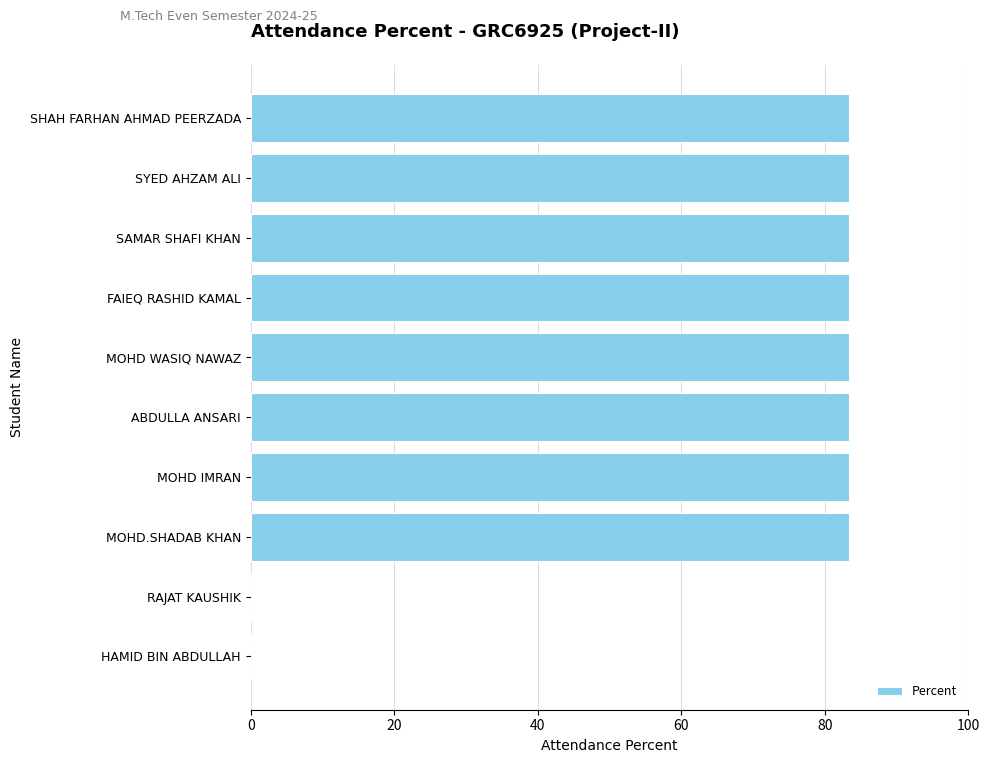

Reading bottom to top, transcribe all the data shown in this chart.

HAMID BIN ABDULLAH=0.0	RAJAT KAUSHIK=0.0	MOHD.SHADAB KHAN=83.3	MOHD IMRAN=83.3	ABDULLA ANSARI=83.3	MOHD WASIQ NAWAZ=83.3	FAIEQ RASHID KAMAL=83.3	SAMAR SHAFI KHAN=83.3	SYED AHZAM ALI=83.3	SHAH FARHAN AHMAD PEERZADA=83.3